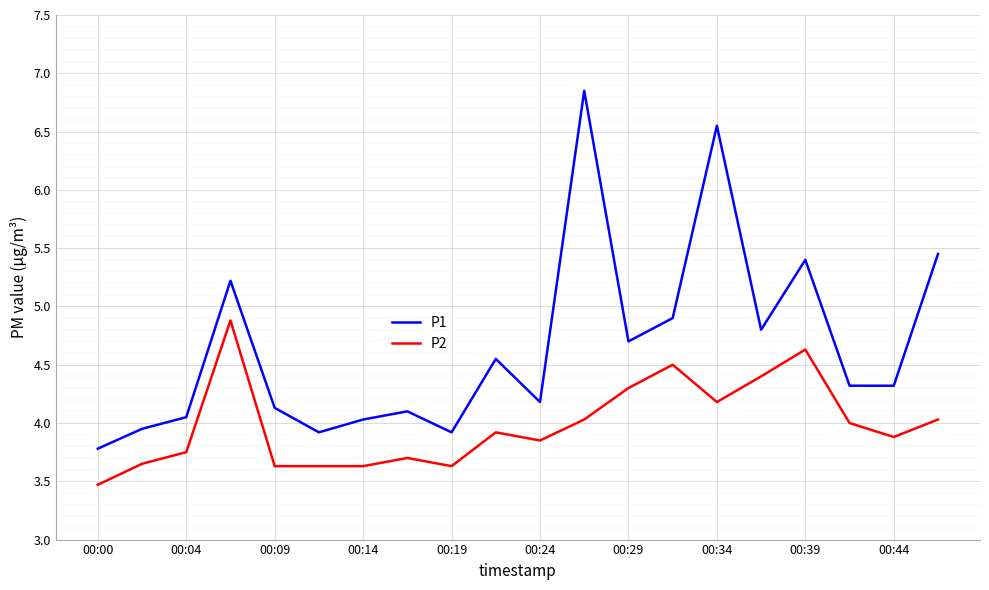

What is the sum of all P2 values?

79.7